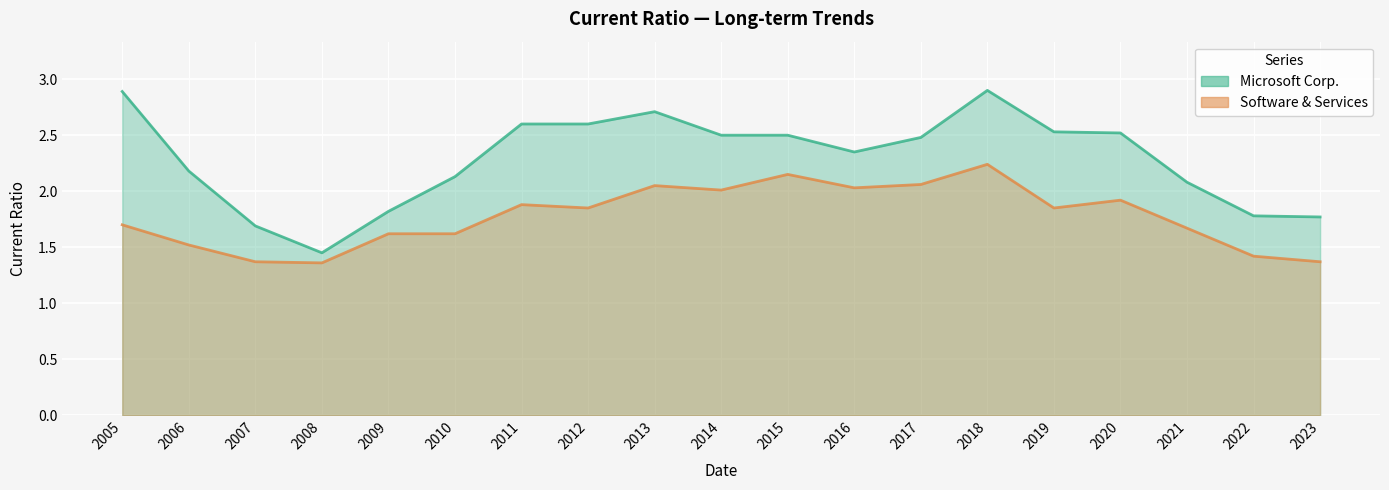

Does the chart display data point markers on the line(s)?

No